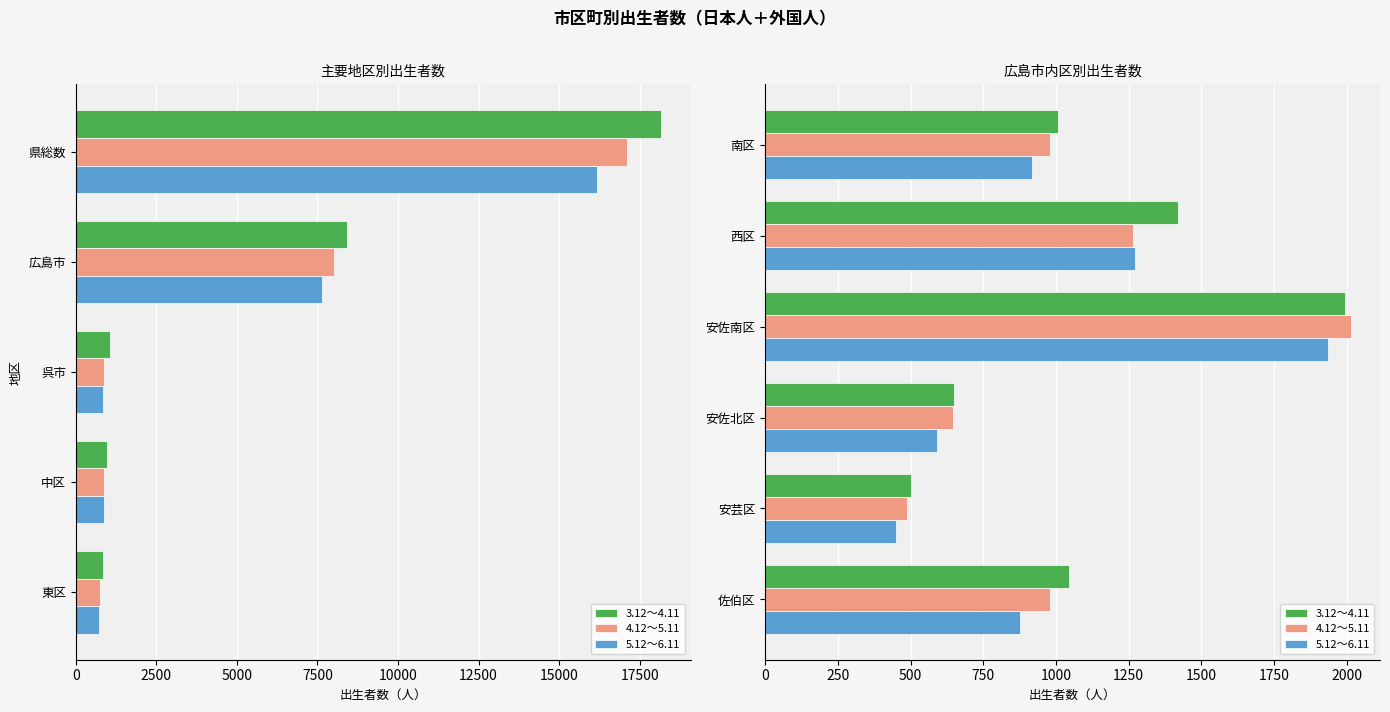

How many values in the 3.12～4.11 series exceed 1046?

2